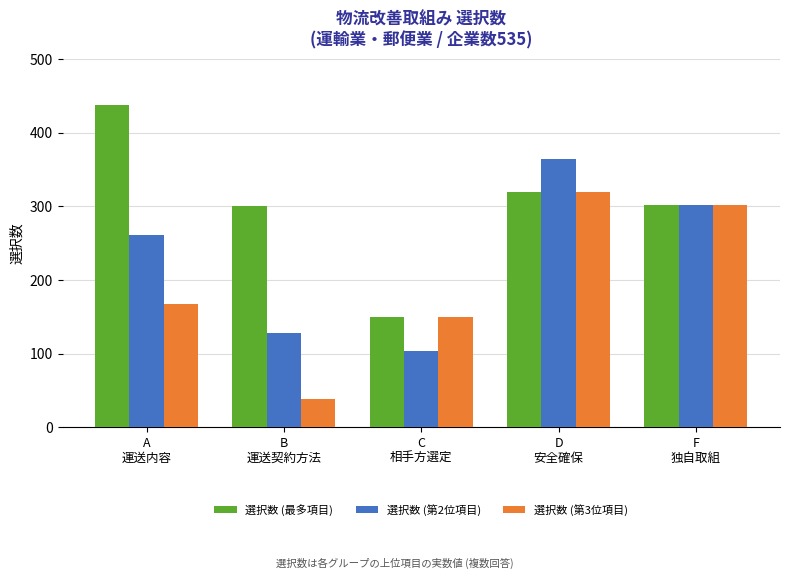

How many bars are there in total?

15